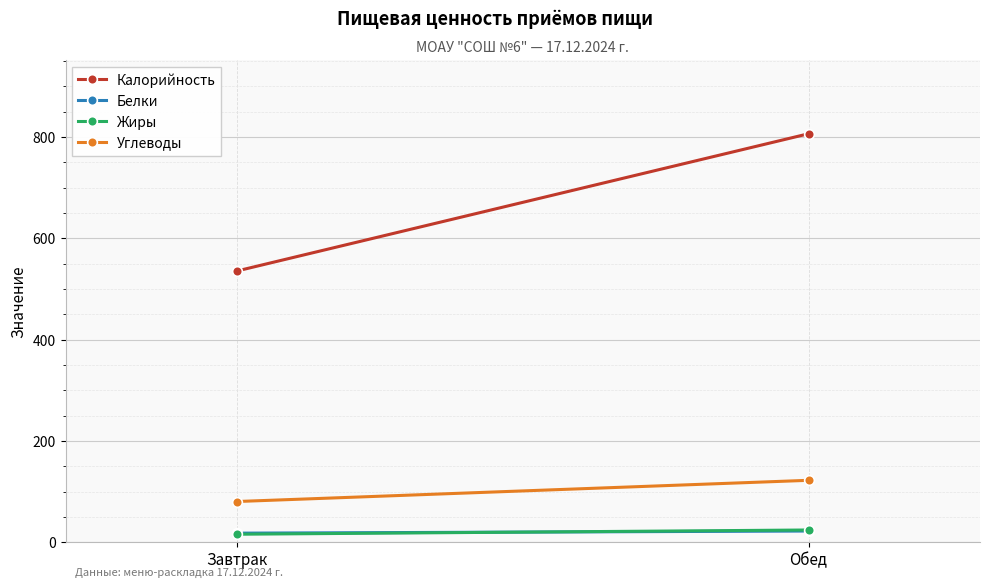

Which label corresponds to the smallest value in the chart?

Завтрак